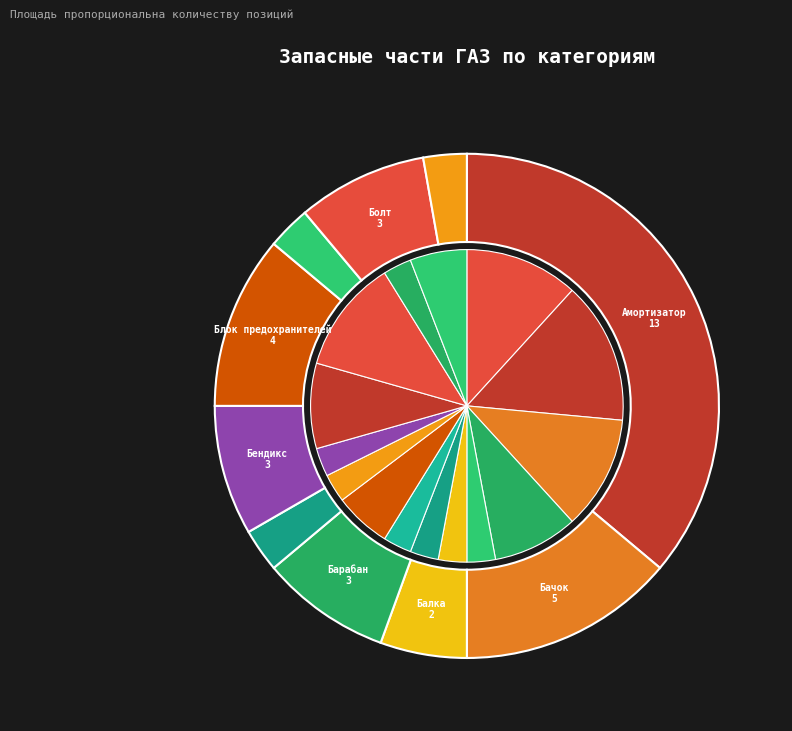

What is the smallest slice in the pie chart?

Башмак